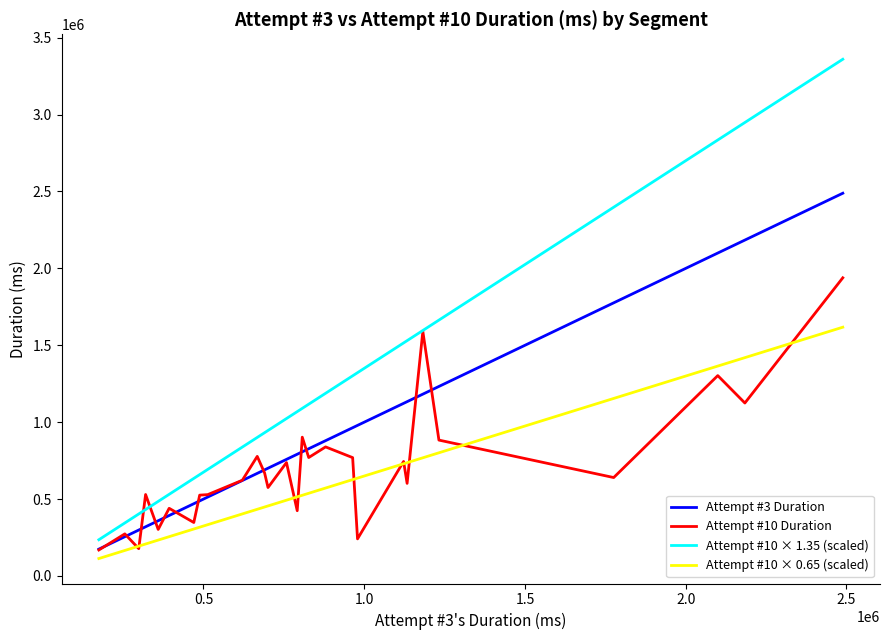

Which series has the largest range (max minus min)?

Attempt #10 × 1.35 (scaled)